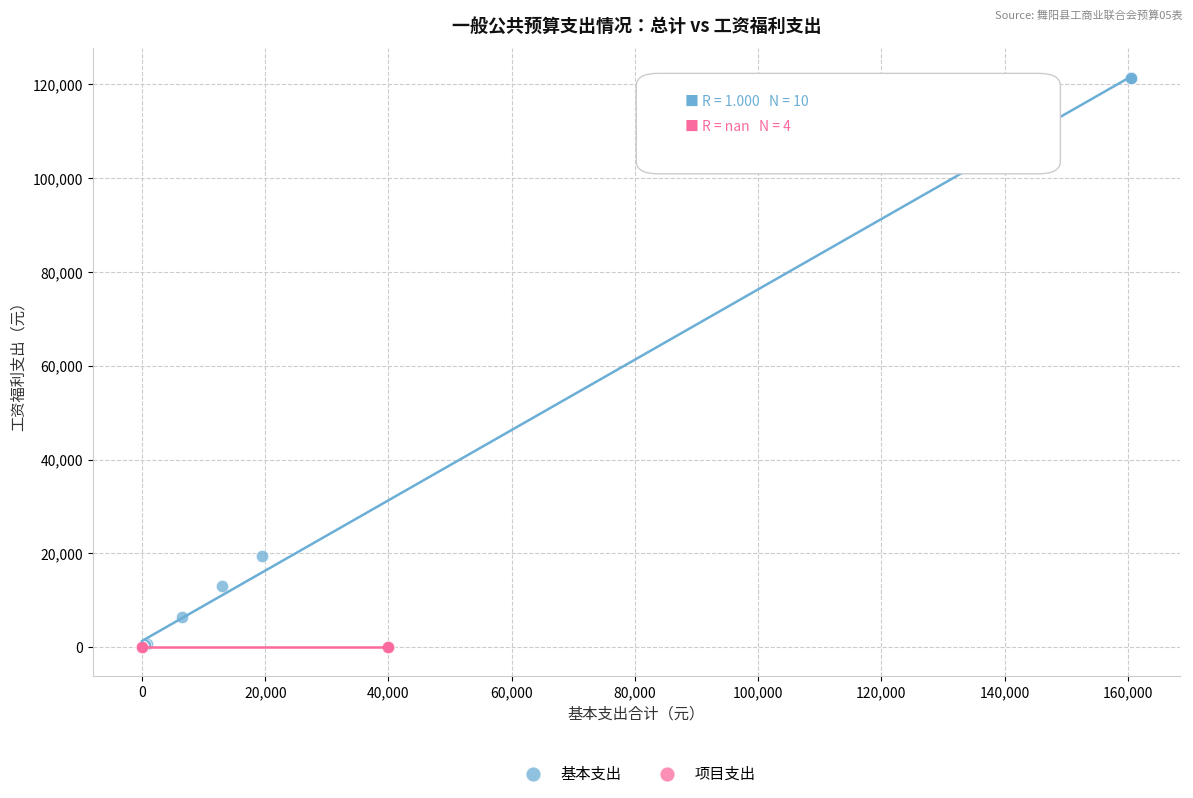

Which series contains the highest Y value?

基本支出